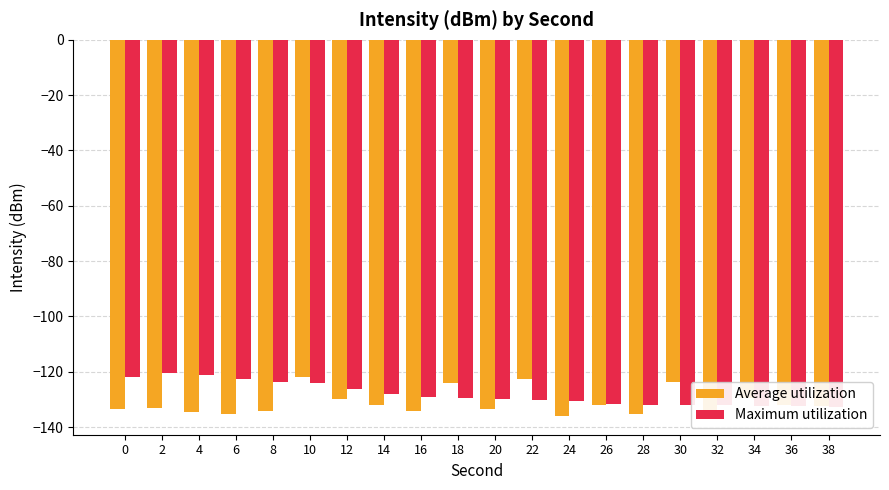

What is the spread (max minus min) of values at 24?

5.4